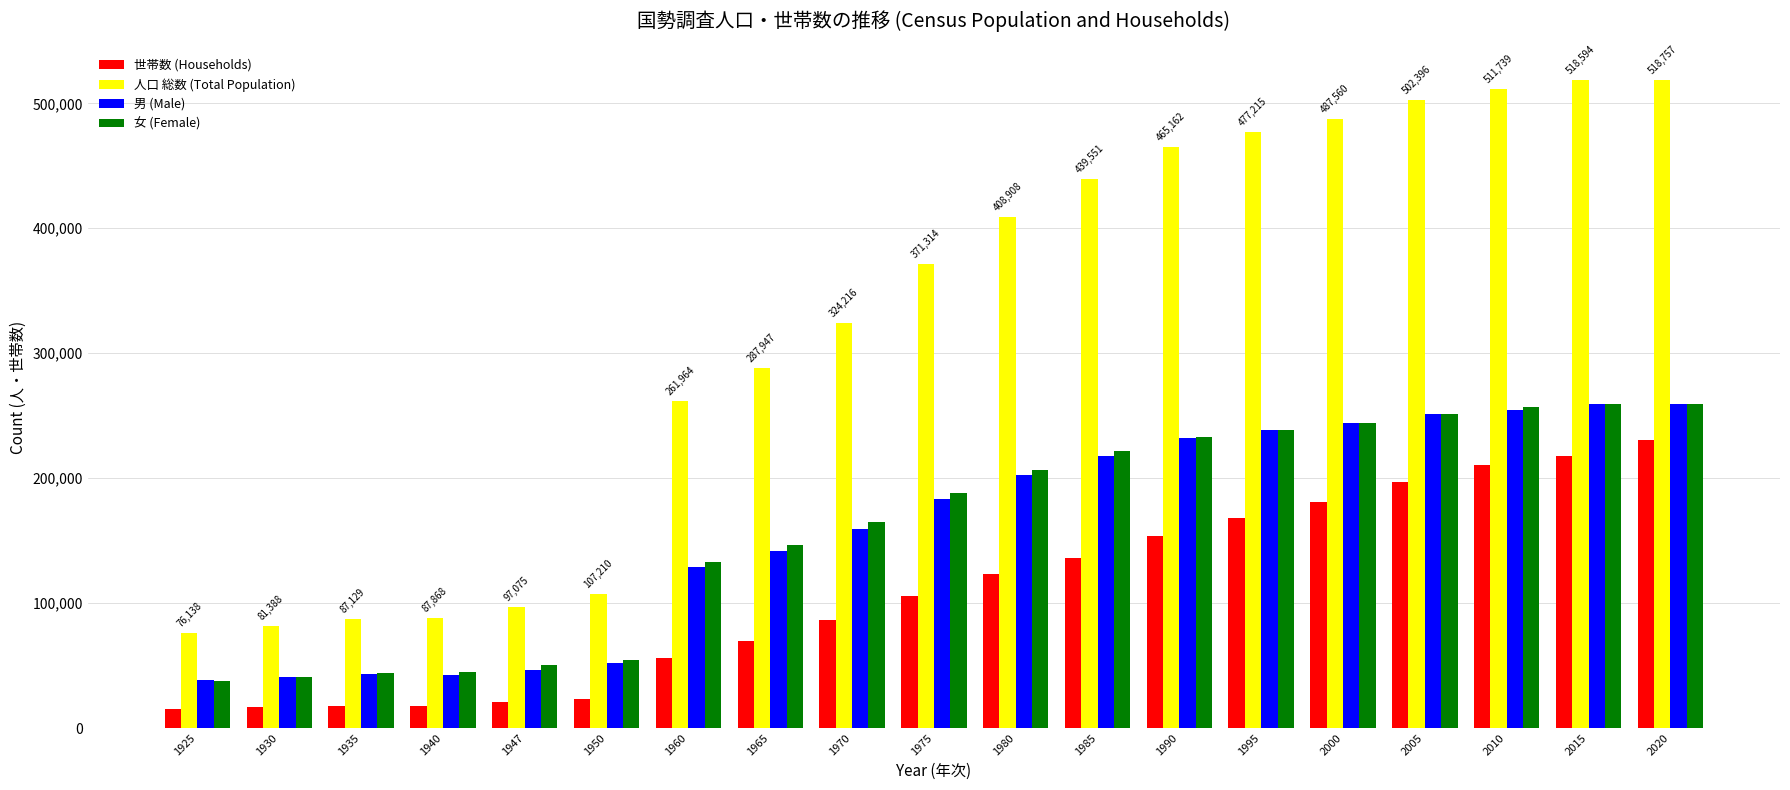

Between 1950 and 2020, which series saw the biggest shift?

人口 総数 (Total Population)